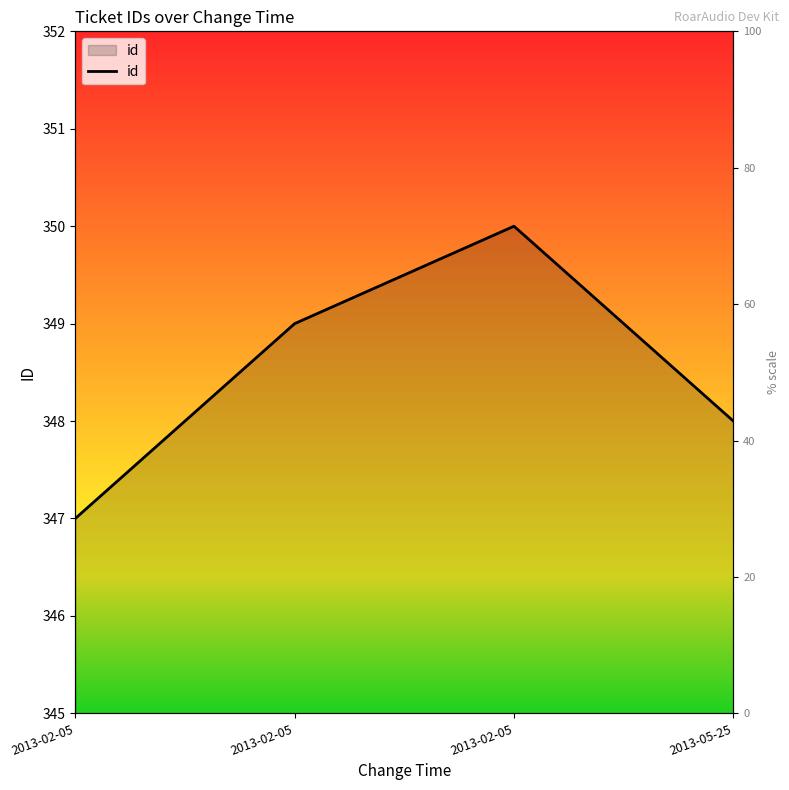

Between 2013-02-05 and 2013-02-05, which is larger?

2013-02-05